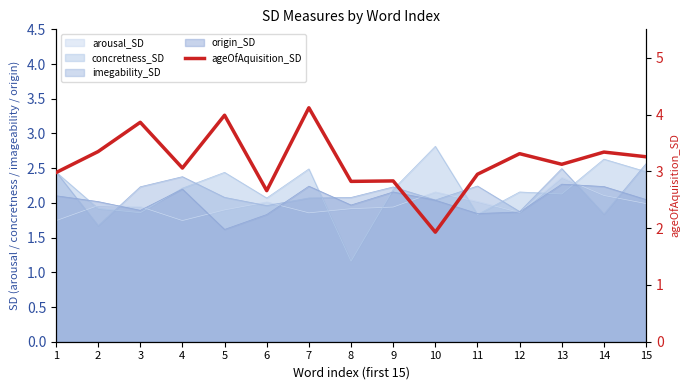

How many interior local valleys (lower than both neighbors) does the data have?

5